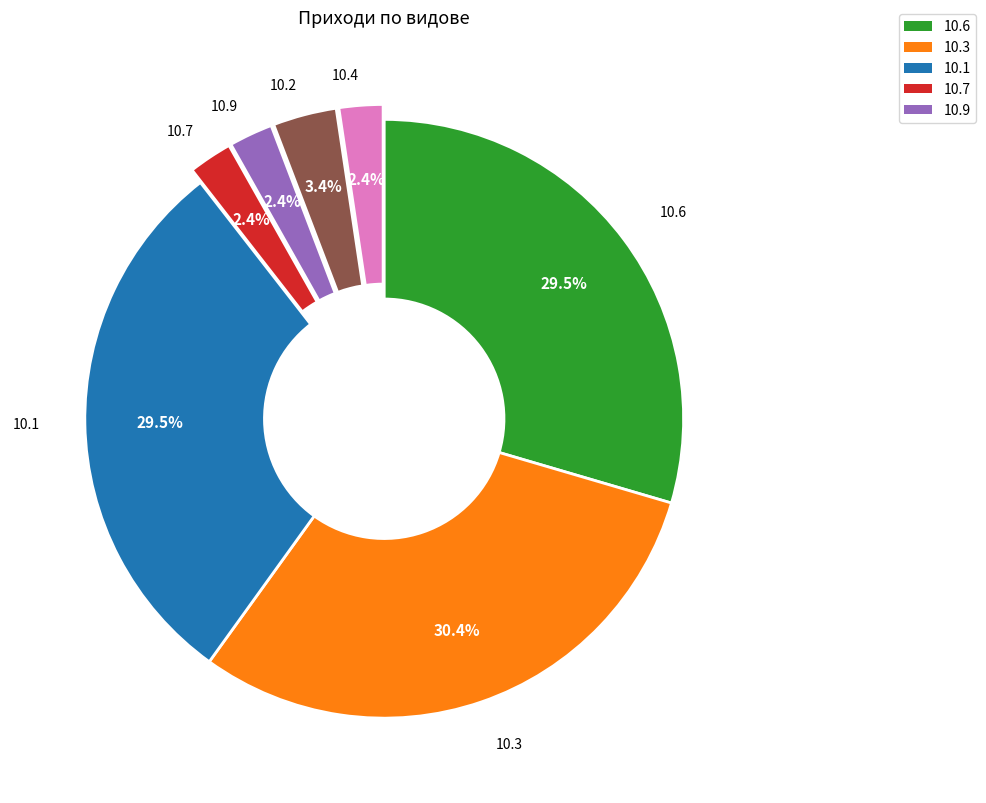

What is the largest slice in the pie chart?

10.3